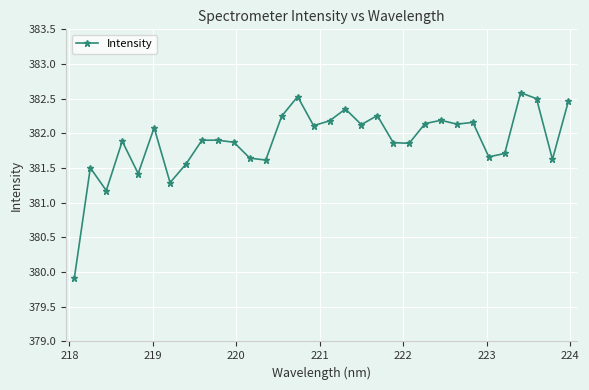

What is the greatest value displayed?

382.6